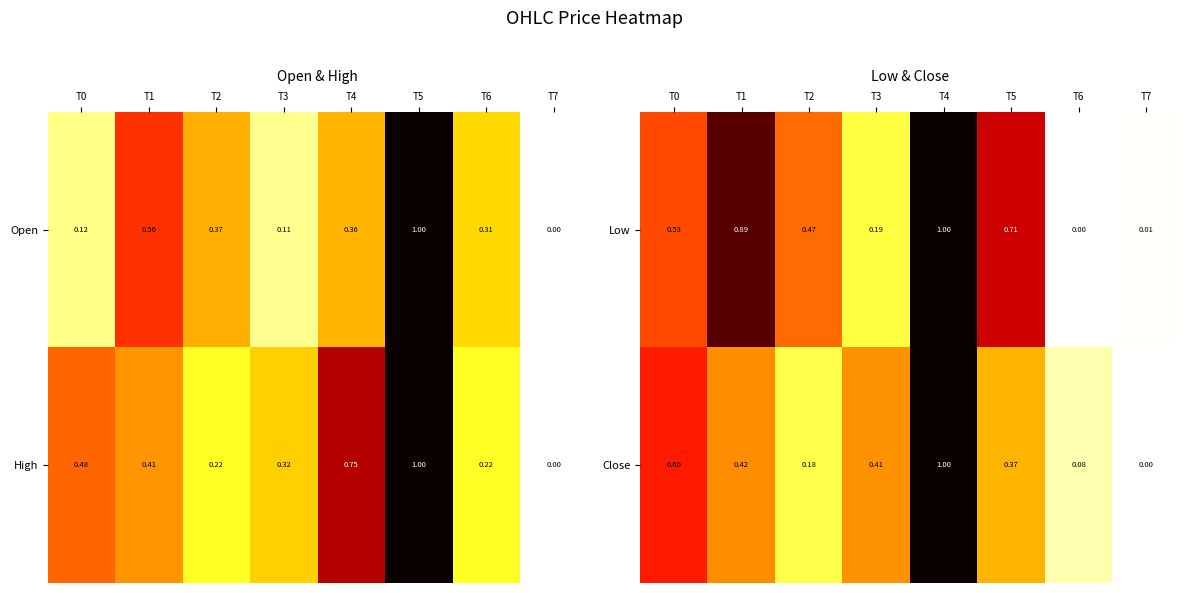

Which series has the largest range (max minus min)?

Close